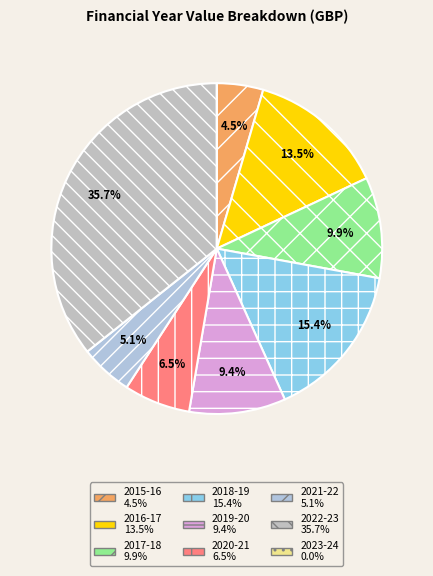

Which category has the smallest portion of the pie?

April 2023 - March 2024